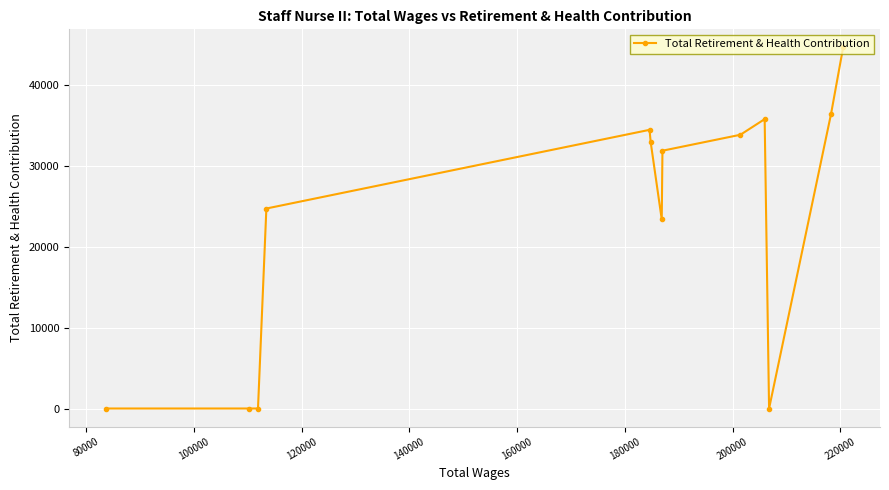

Reading left to right, transcribe all the data shown in this chart.

0	0	0	24691	34406	32879	23344	31829	33797	35727	0	36351	44585